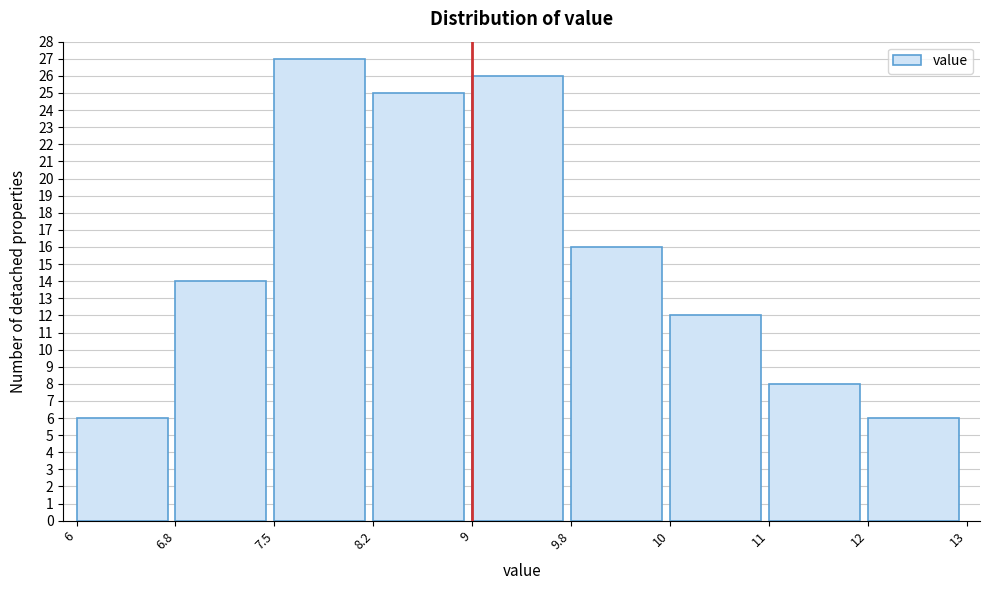

Reading left to right, list all the values displayed in this chart.

6=6	6.8=14	7.5=27	8.2=25	9=26	9.8=16	10=12	11=8	12=6